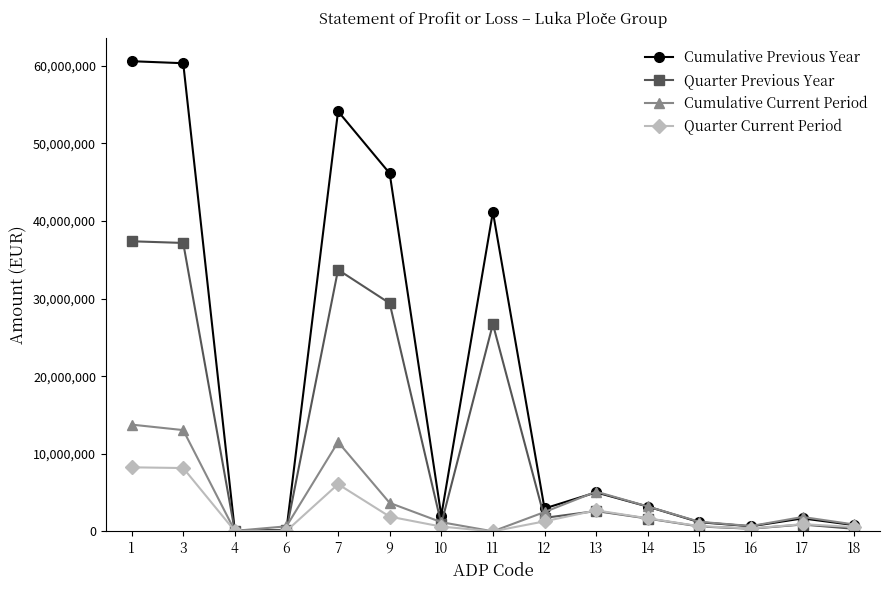

Is the value of Cumulative Previous Year at 6 greater than the value of Cumulative Current Period at 17?

No